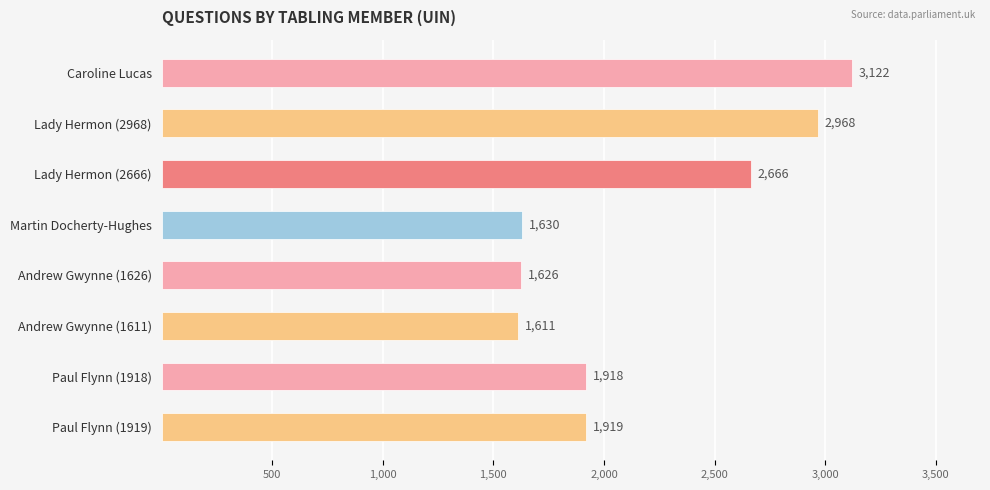

How many data points are less than 1919?

4